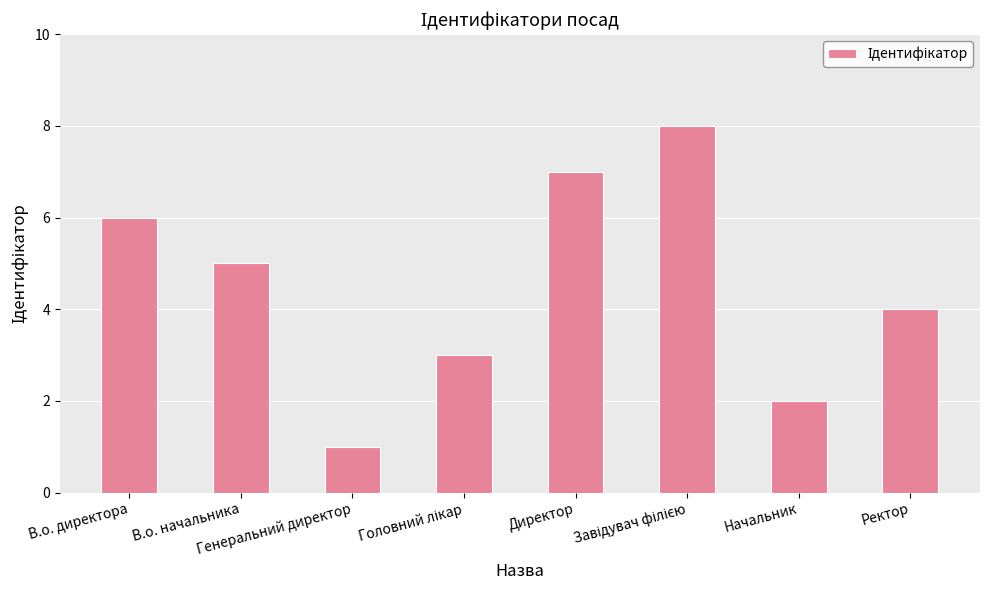

What is the value of the 6th bar from the left?

8